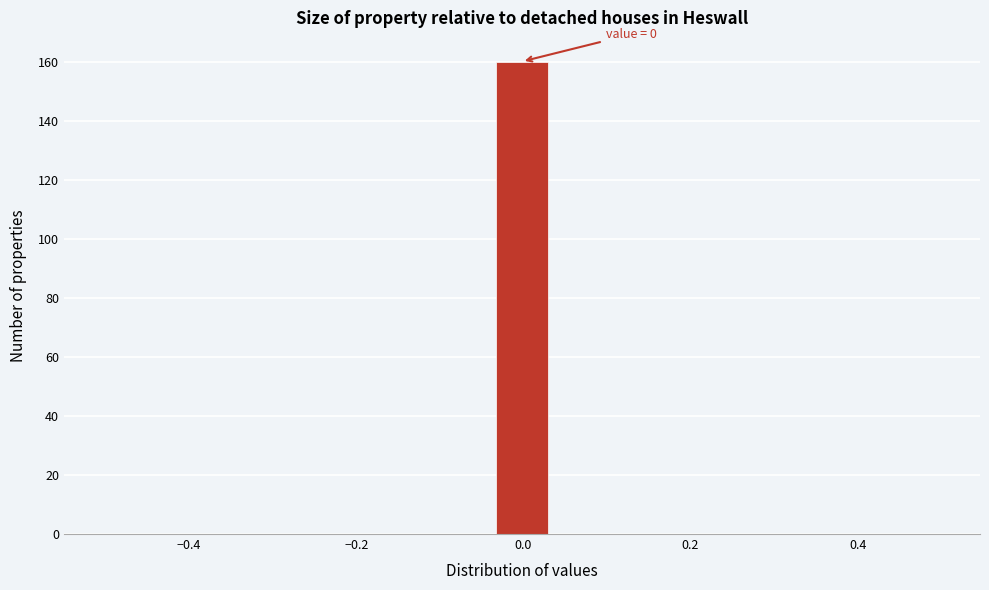

Around what value on the x-axis is the tallest bar? Give the approximate position of its centre, as read against the axis.

0.00